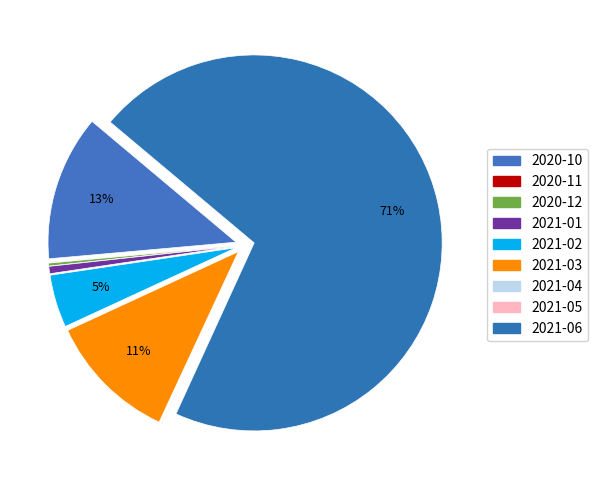

To the nearest percent, what percentage of the pie is 2021-06?

71%